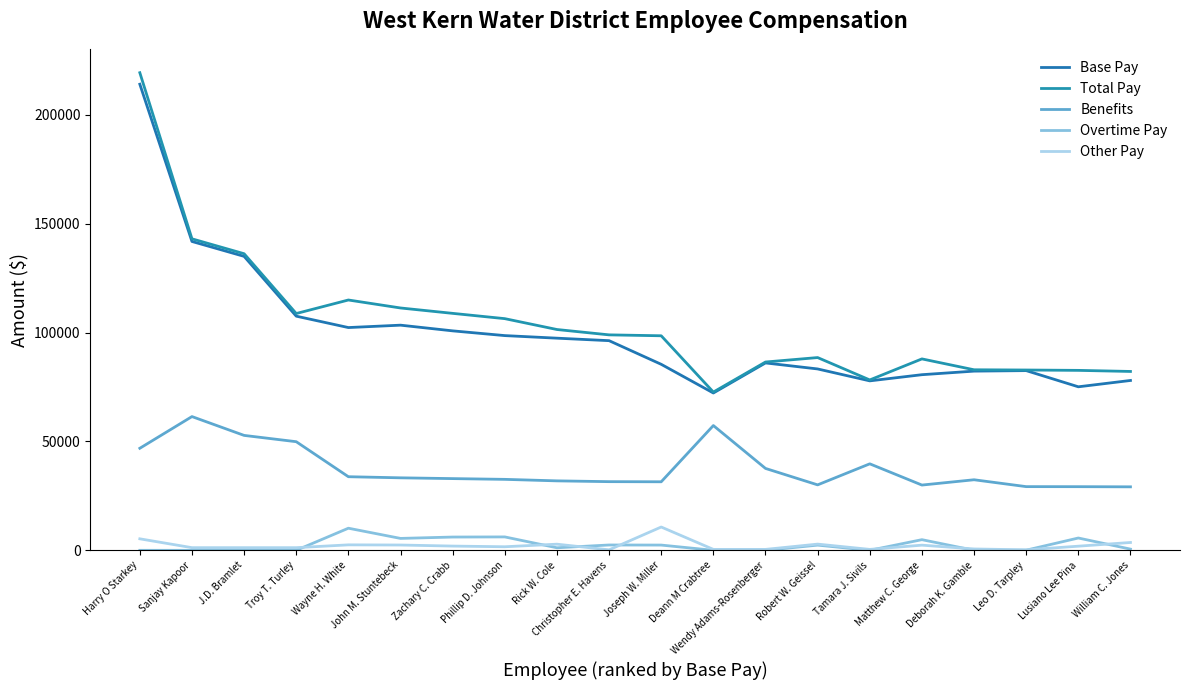

The value of Benefits at Matthew C. George is 29967.6. True or false?

True